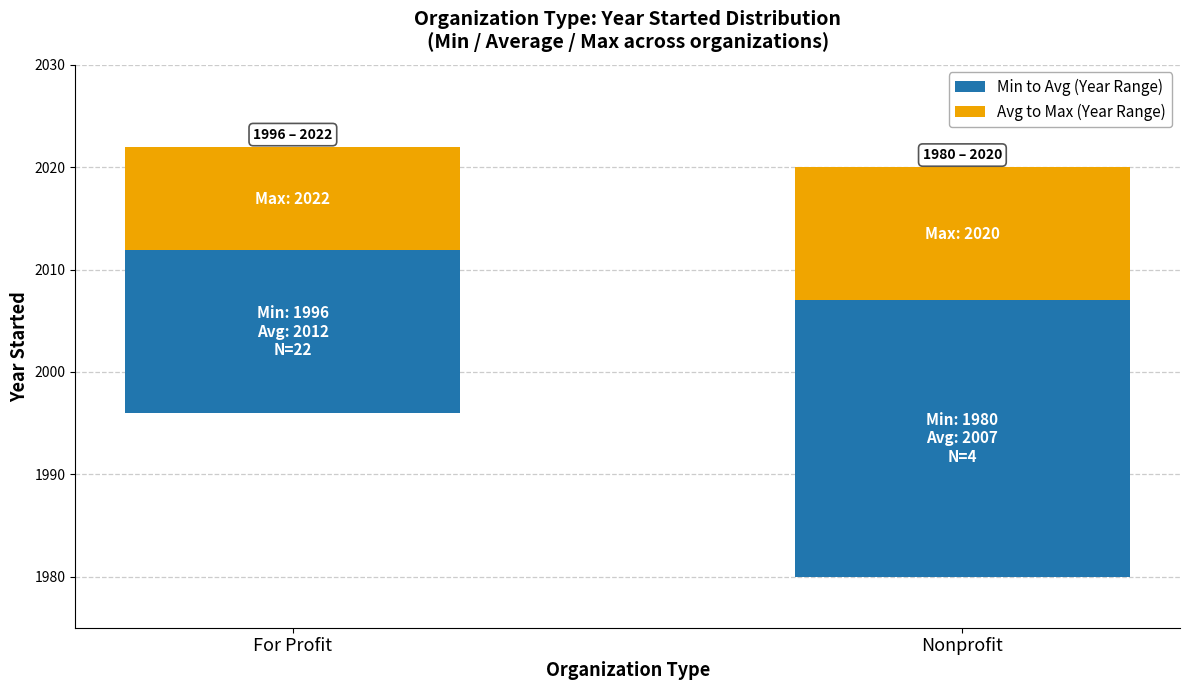

What is the value of the Avg to Max (Year Range) bar at the 1st from the left?

10.1